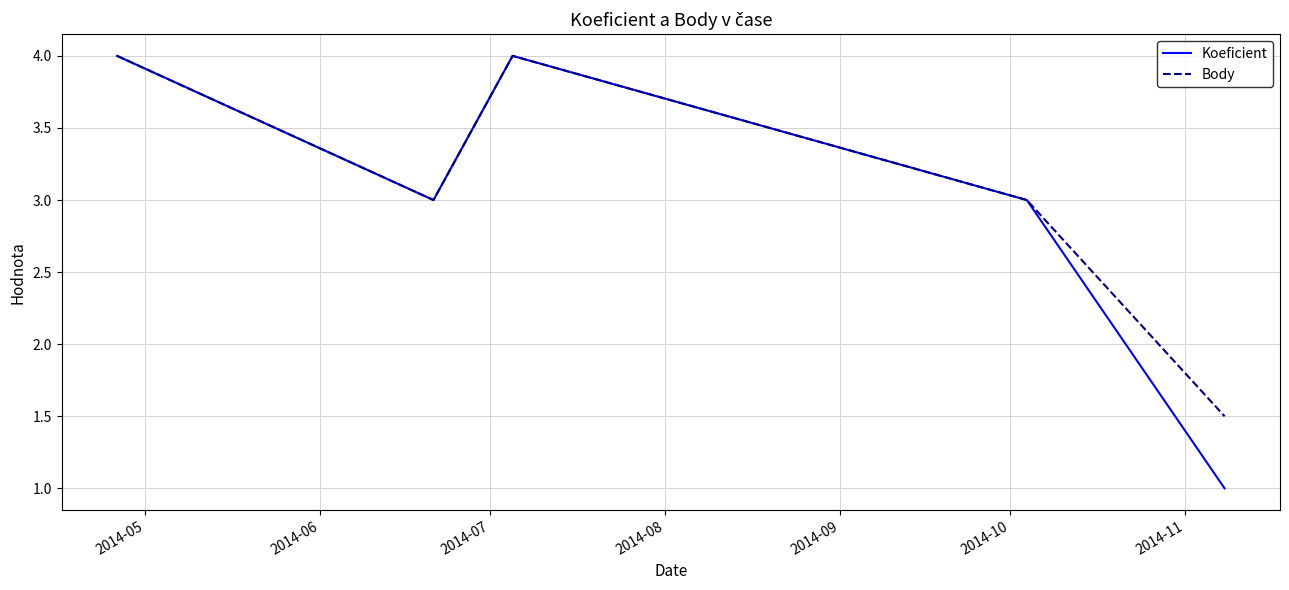

What is the maximum value for Koeficient?

4.0